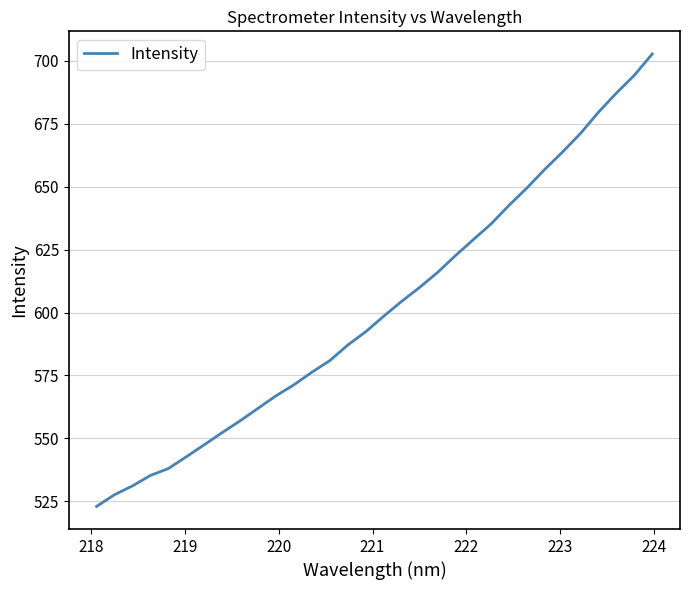

What is the difference between the maximum and minimum values?

179.8